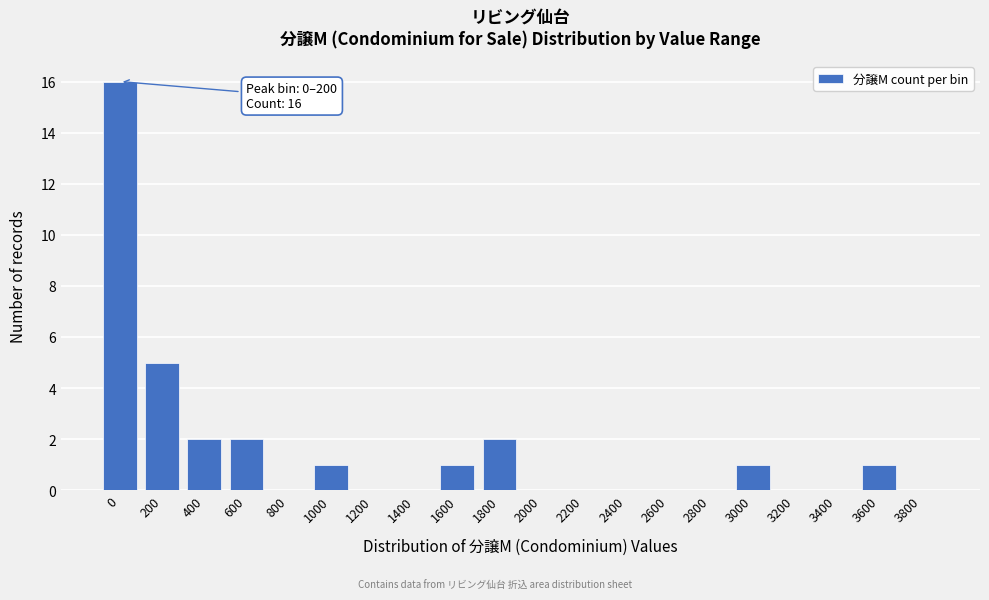

Reading right to left, list all the values displayed in this chart.

3800=0	3600=1	3400=0	3200=0	3000=1	2800=0	2600=0	2400=0	2200=0	2000=0	1800=2	1600=1	1400=0	1200=0	1000=1	800=0	600=2	400=2	200=5	0=16